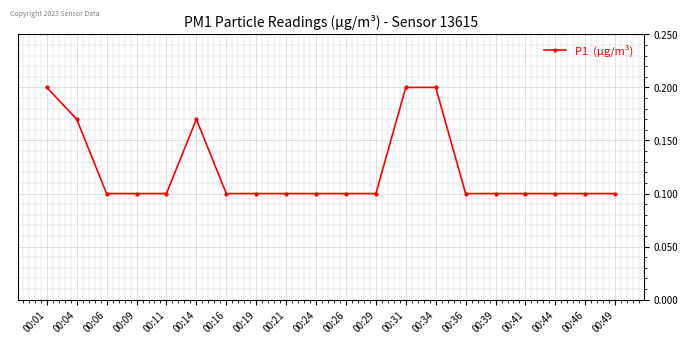

True or false: there are more than 0 points higher than both neighbors.

True